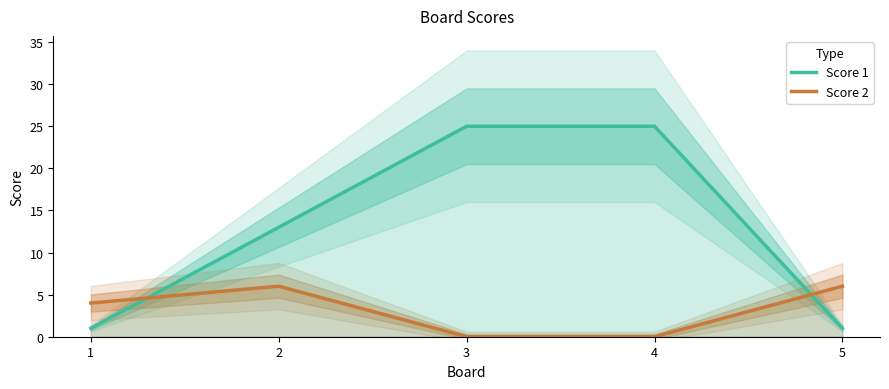

Which category has the highest value in the Score 1 series?

3